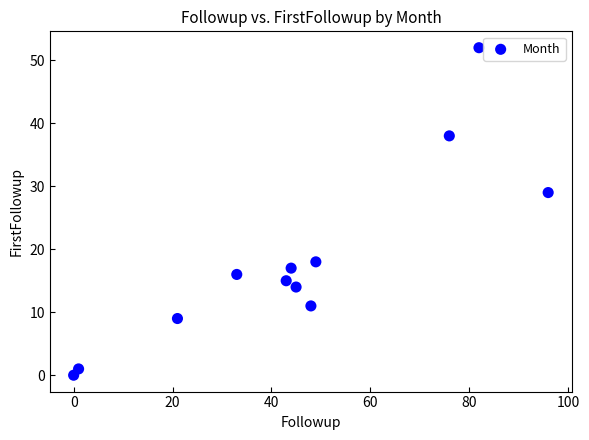

What Y value in the scatter plot is closest to 26?

29